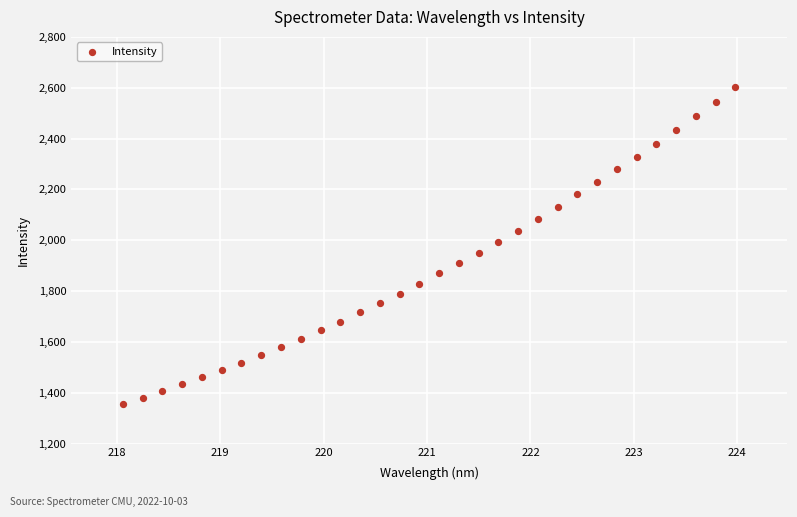

What is the range of Y values (max minus min)?

1244.8